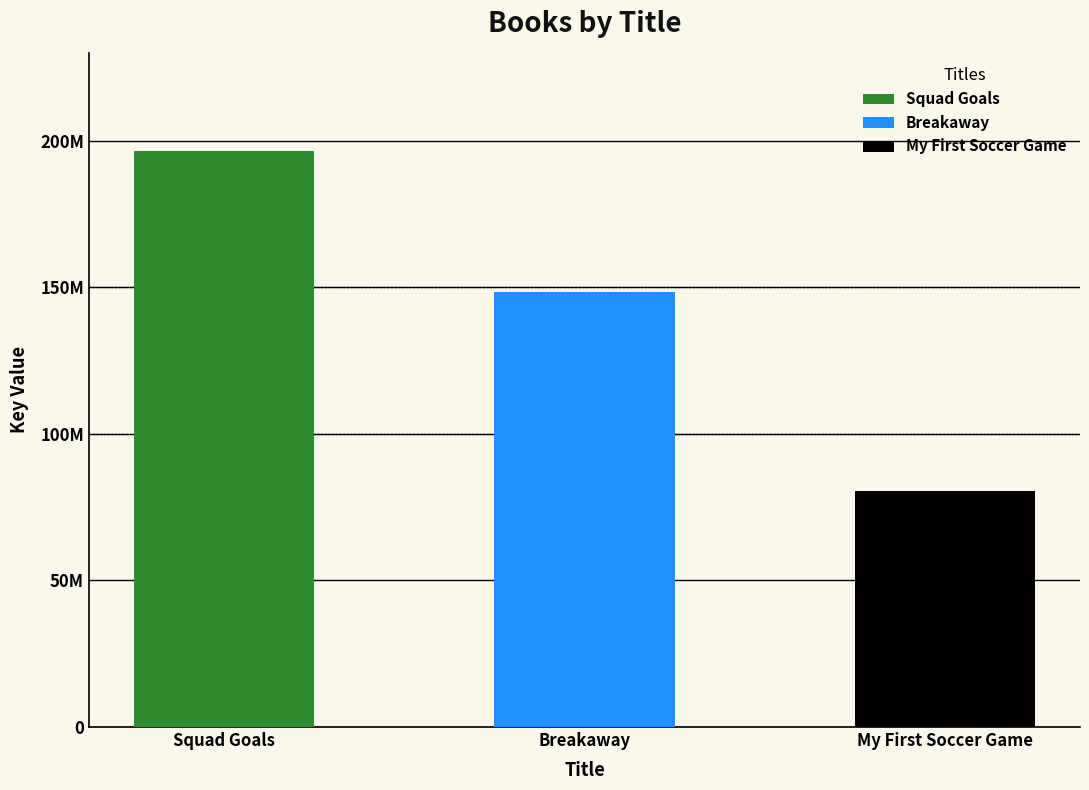

What position from the right is My First Soccer Game?

1